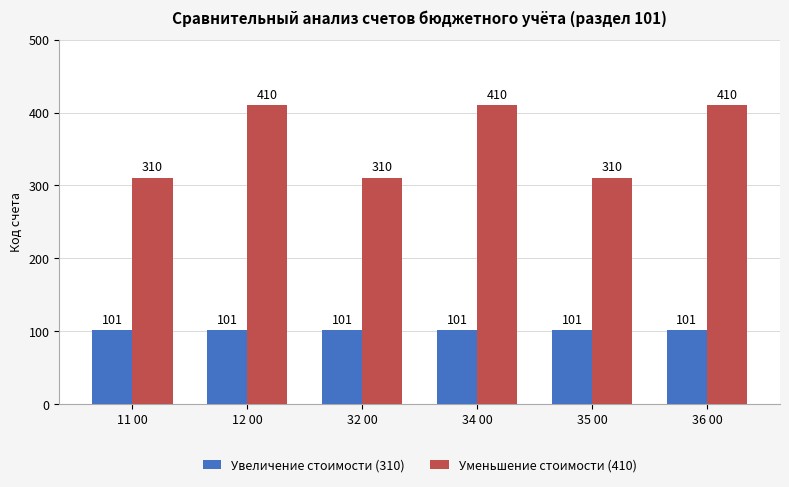

Rank the series at 36 00 from highest to lowest value.

Уменьшение стоимости (410), Увеличение стоимости (310)